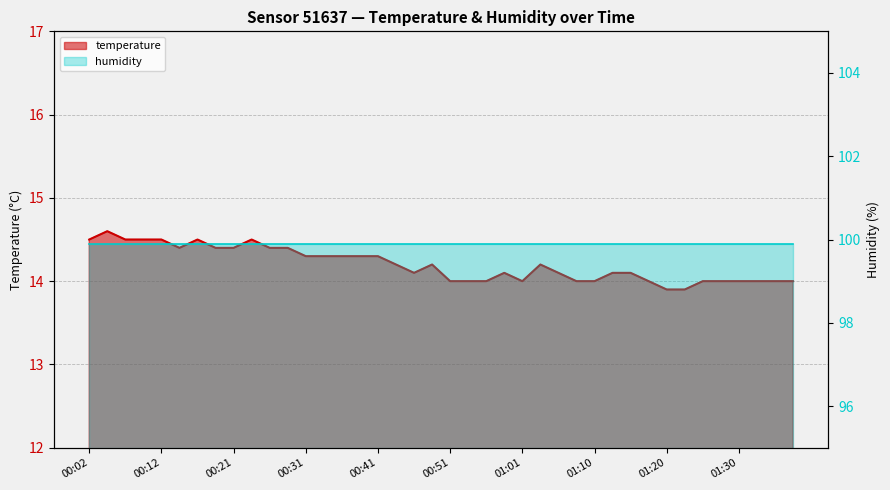

What is the change in value from 00:36 to 01:03?

-0.1